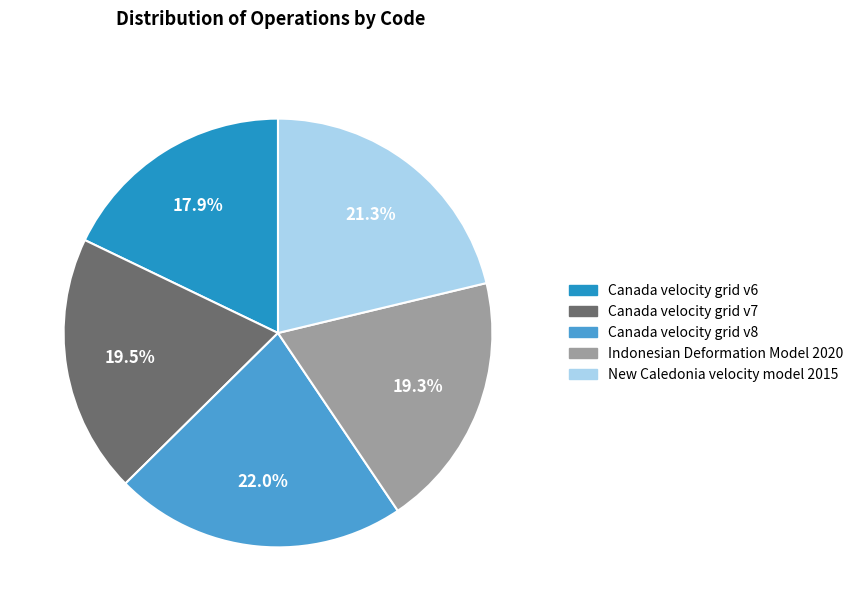

Count the number of slices in the pie.

5